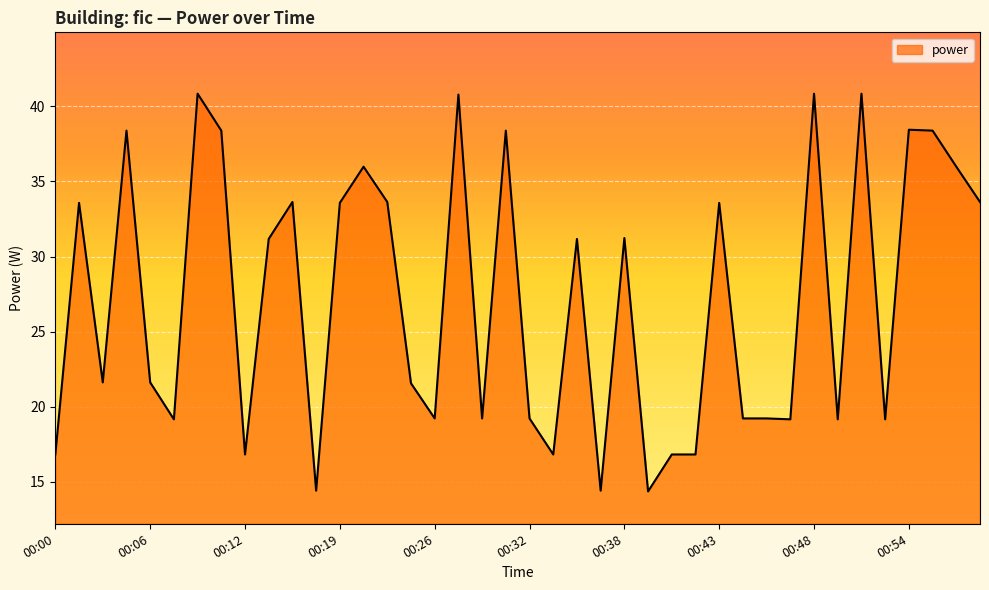

What is the difference between the maximum and minimum values?

26.5